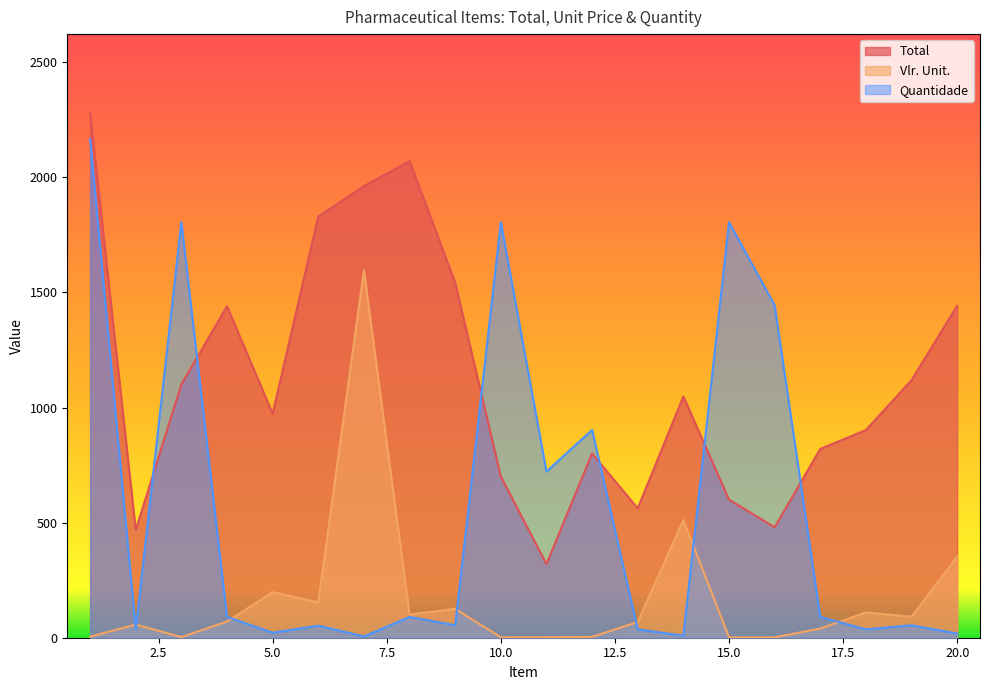

Which series has the widest spread of values?

Quantidade